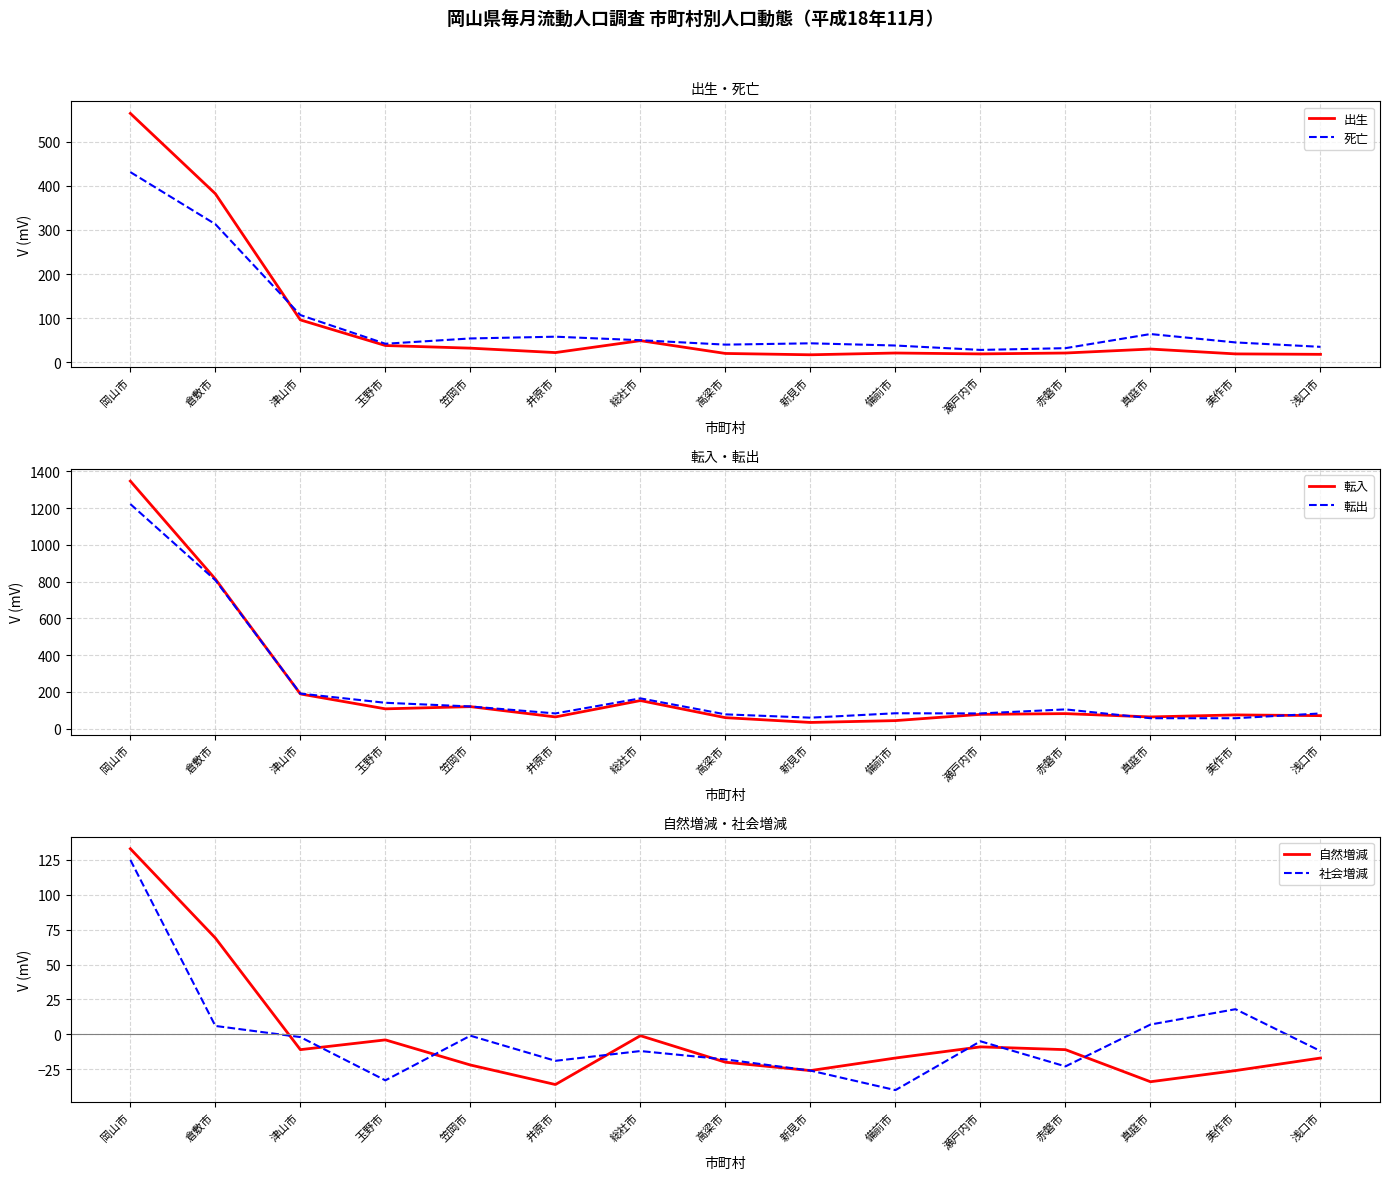

What is the minimum value for 出生?

17